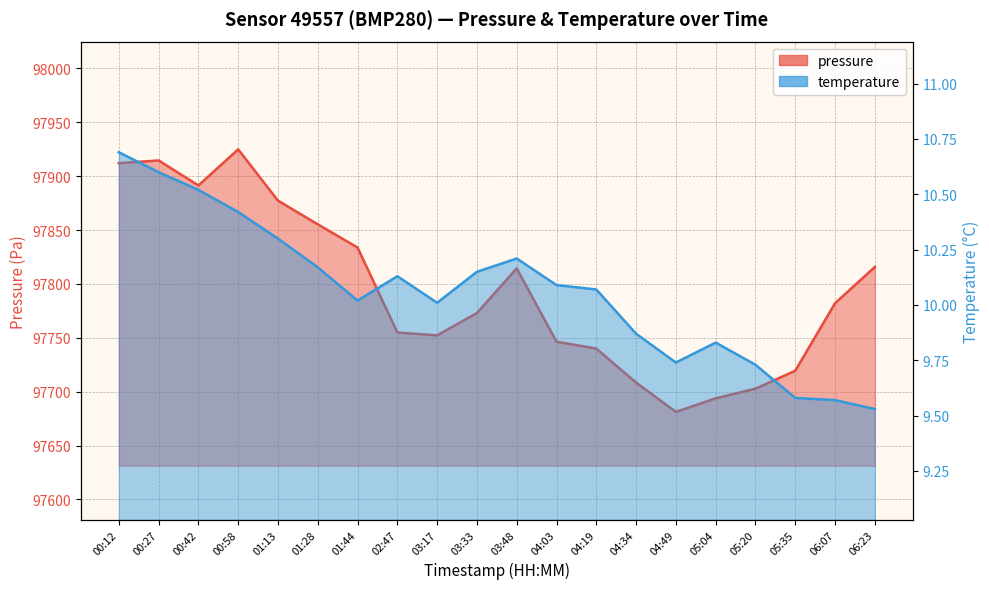

In pressure, how many points are lower than both neighbors (excluding endpoints)?

3